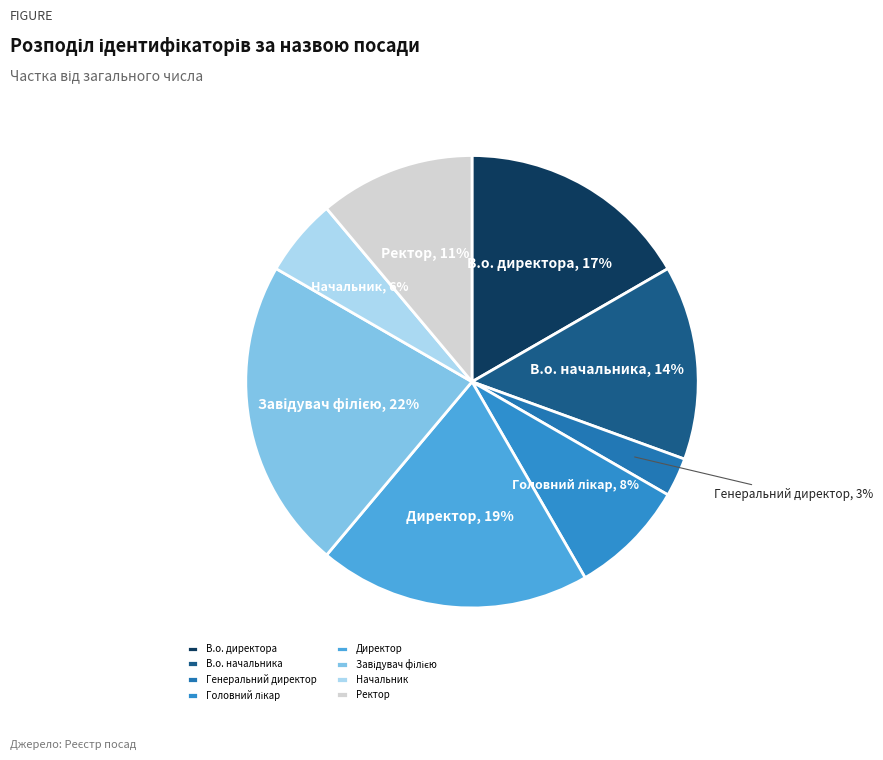

How many segments does this pie chart have?

8